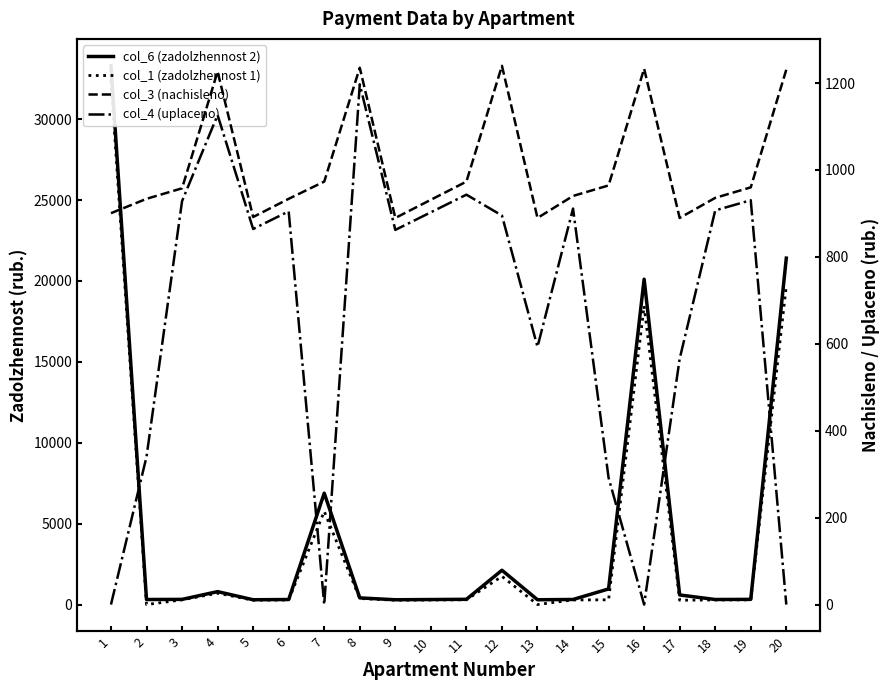

What are all the series names shown in the legend?

col_6 (zadolzhennost 2), col_1 (zadolzhennost 1), col_3 (nachisleno), col_4 (uplaceno)